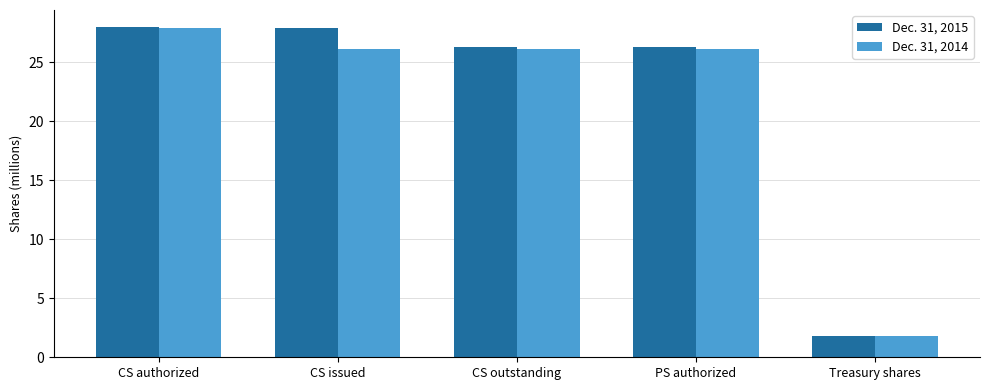

What is the sum of the Dec. 31, 2014 values at CS authorized and Treasury shares?

29.7